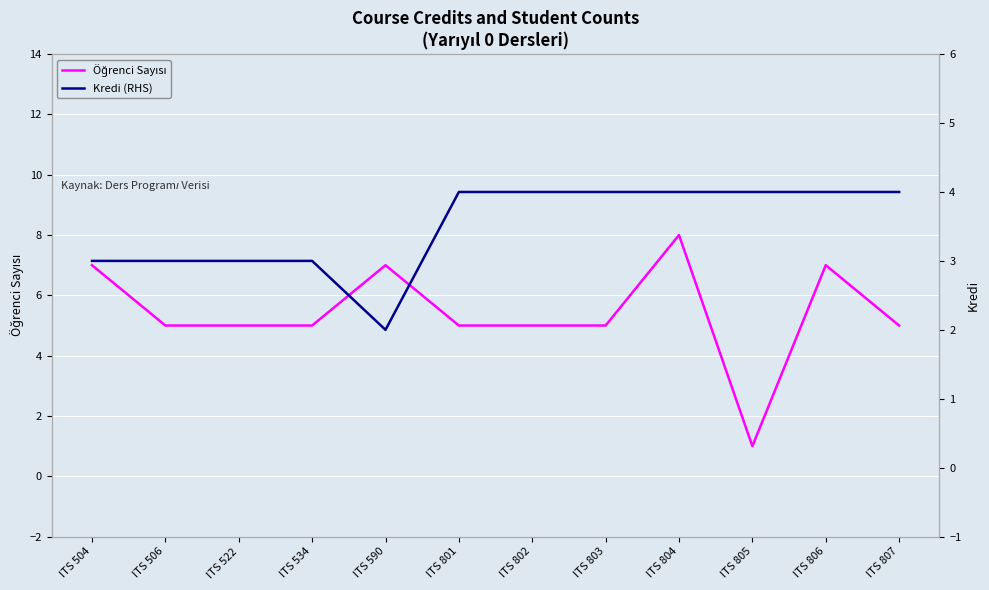

Reading left to right, transcribe all the data shown in this chart.

Öğrenci Sayısı: ITS 504=7	ITS 506=5	ITS 522=5	ITS 534=5	ITS 590=7	ITS 801=5	ITS 802=5	ITS 803=5	ITS 804=8	ITS 805=1	ITS 806=7	ITS 807=5
Kredi (RHS): ITS 504=3	ITS 506=3	ITS 522=3	ITS 534=3	ITS 590=2	ITS 801=4	ITS 802=4	ITS 803=4	ITS 804=4	ITS 805=4	ITS 806=4	ITS 807=4